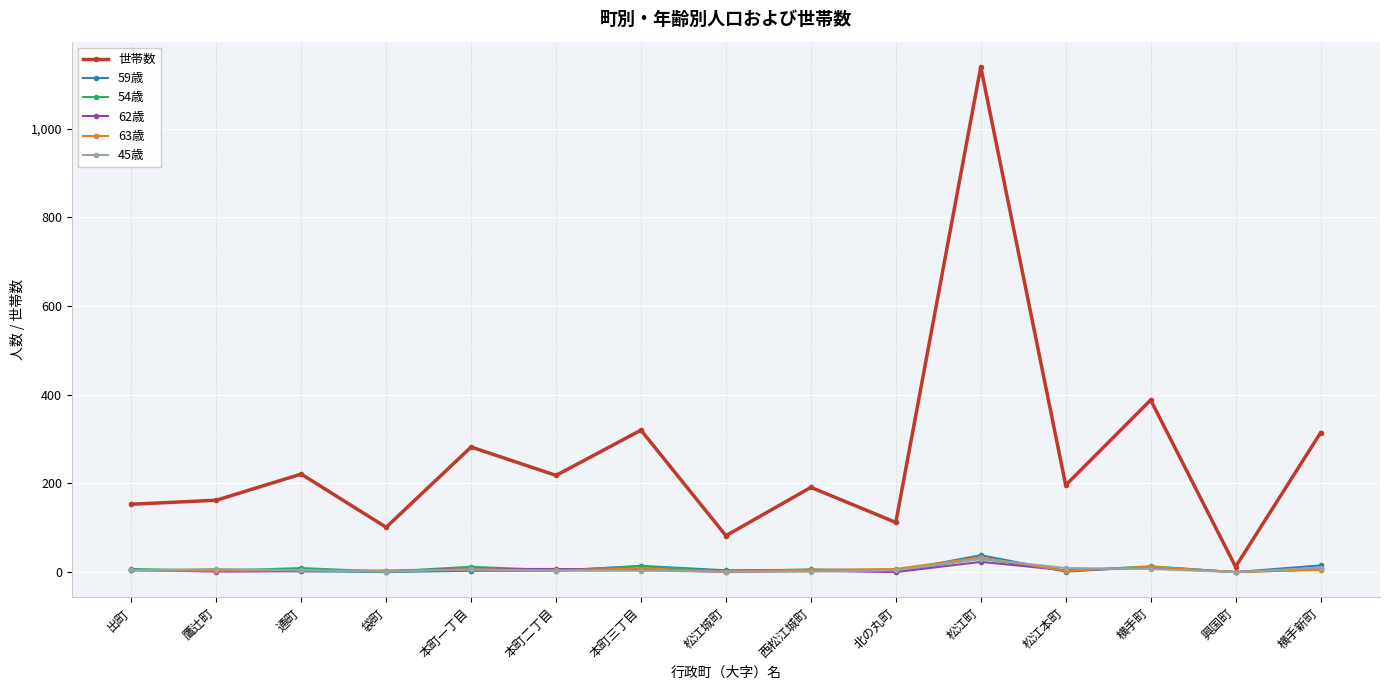

The 世帯数 series shows 82 at 松江城町. True or false?

True